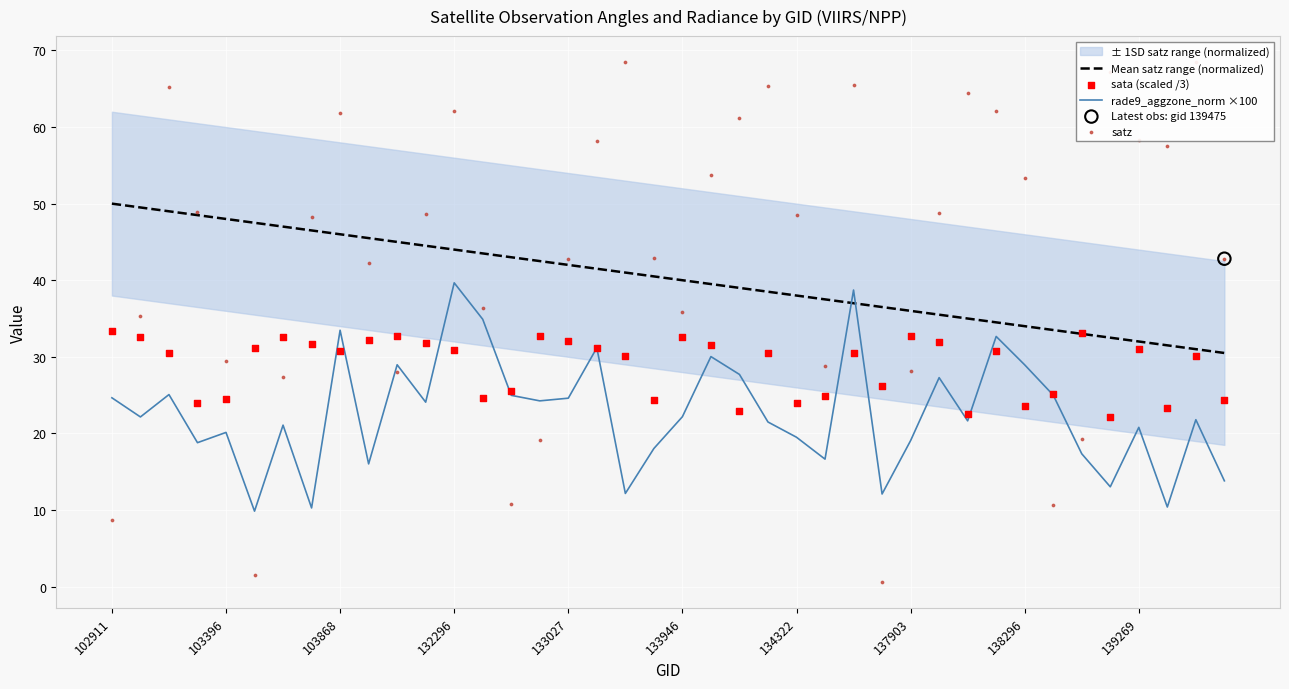

Is it true that Mean satz range (normalized) equals 12.0 at 138296?

False